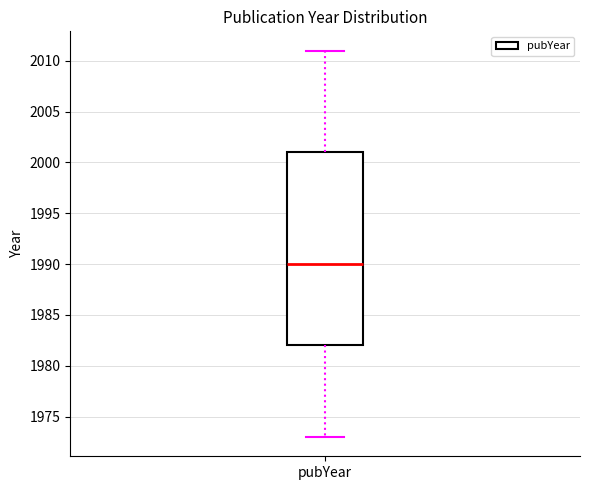

Where is the upper edge of the box for pubYear on the y-axis? The values are not printed on the chart, so give them approximately, as read against the axis.

2001